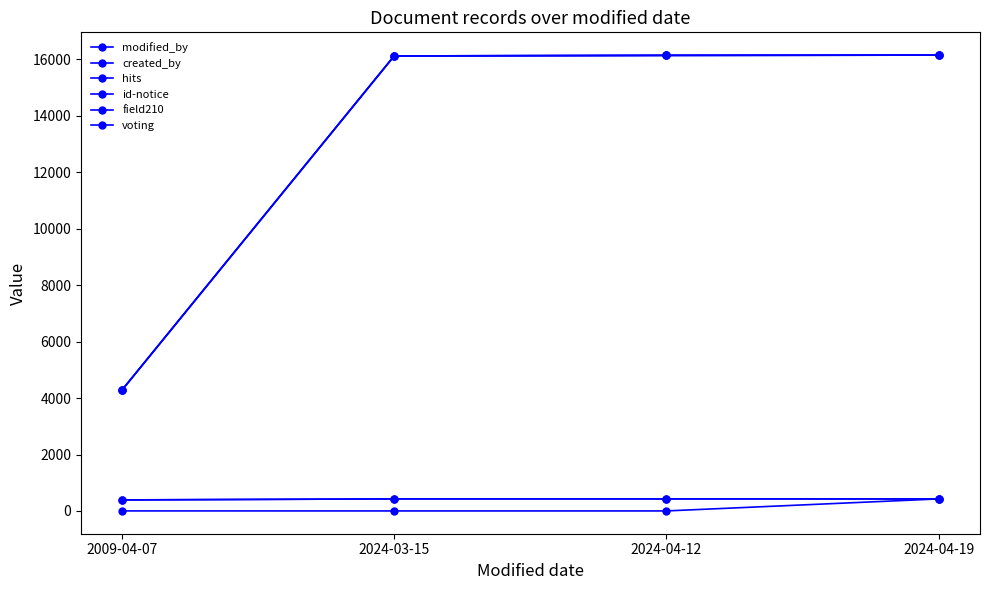

True or false: voting and field210 cross at least once.

False